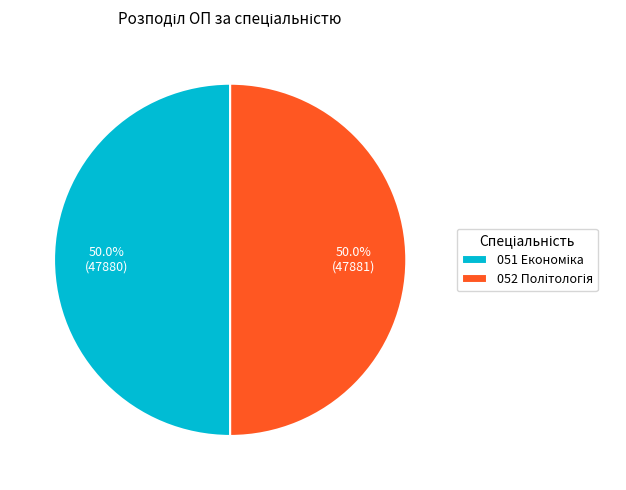

How many segments does this pie chart have?

2